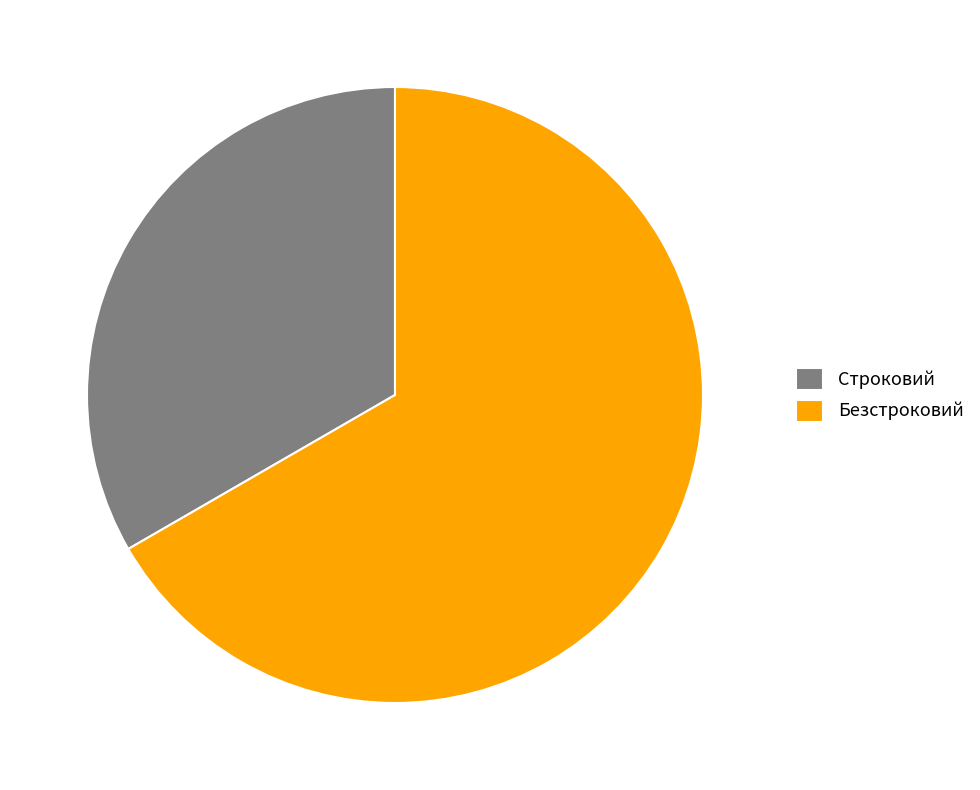

Is it true that Безстроковий is 67% of the pie?

True